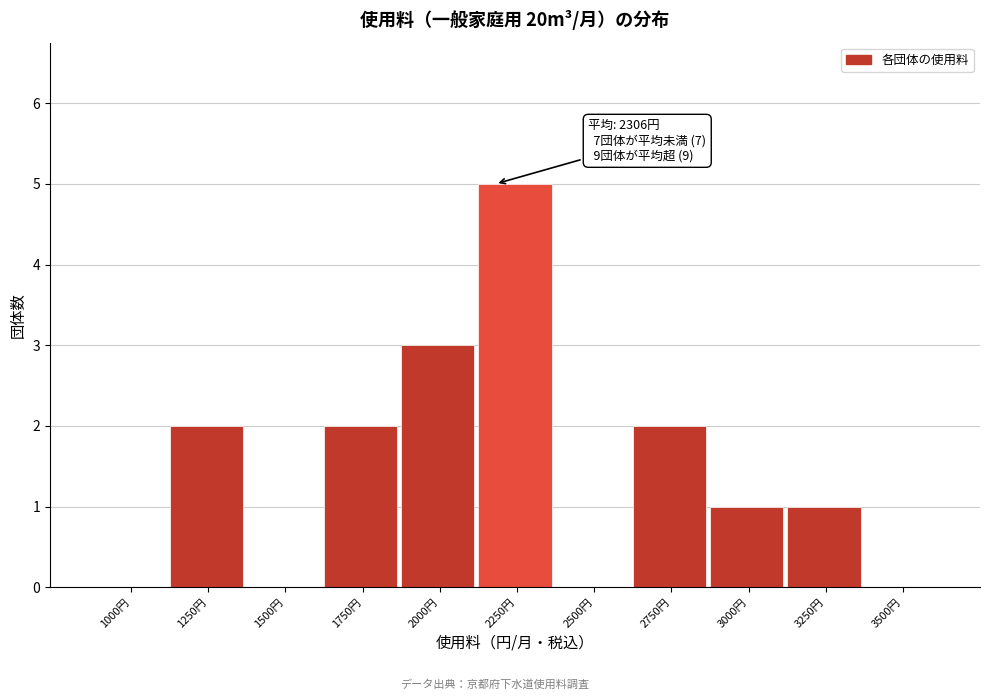

Reading left to right, what are all the values shown in this chart?

1000円=0	1250円=2	1500円=0	1750円=2	2000円=3	2250円=5	2500円=0	2750円=2	3000円=1	3250円=1	3500円=0